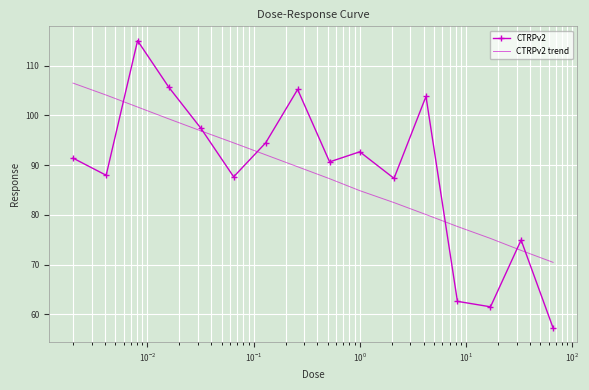

Reading left to right, extract all data points from this chart.

CTRPv2: 91.4	88.0	115.0	105.6	97.4	87.6	94.5	105.2	90.6	92.7	87.3	103.8	62.6	61.5	74.9	57.3
CTRPv2 trend: 106.5	104.1	101.7	99.3	96.9	94.5	92.1	89.7	87.3	84.9	82.5	80.1	77.7	75.3	72.8	70.4